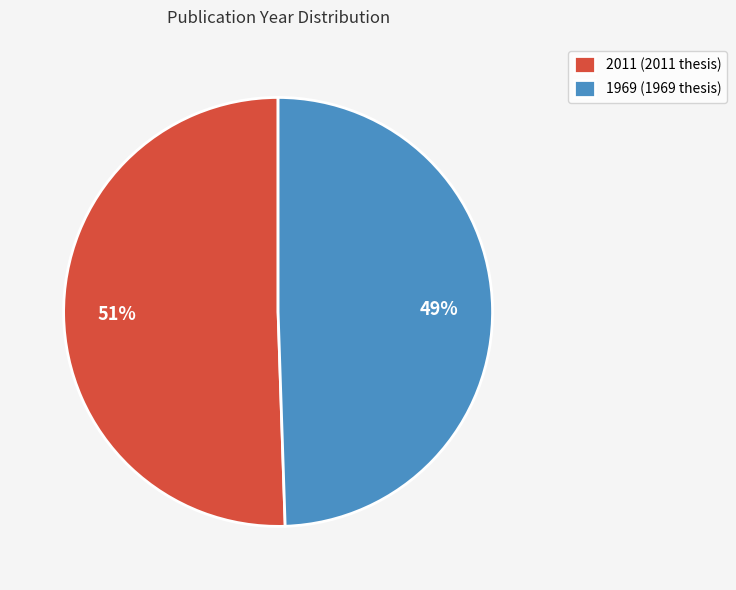

Count the number of slices in the pie.

2